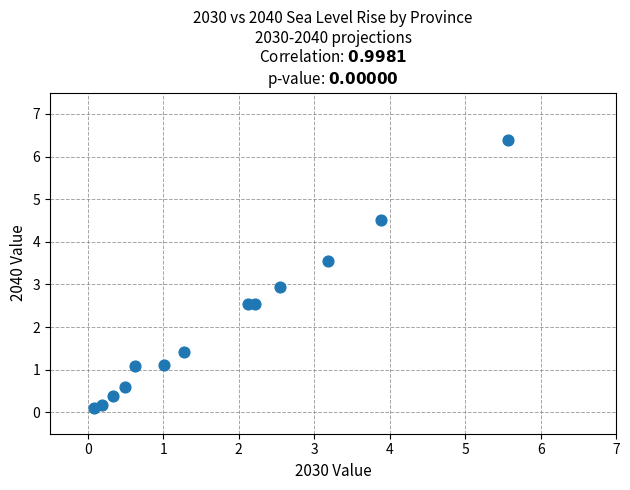

What is the range of X values (max minus min)?

5.5